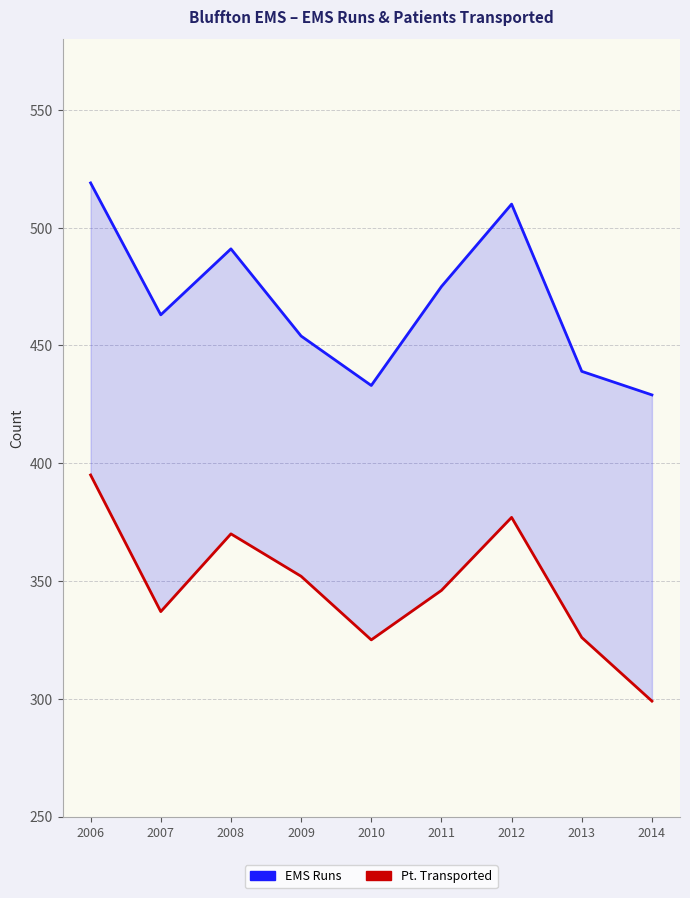

What is the difference between the highest and lowest values at 2014?

130